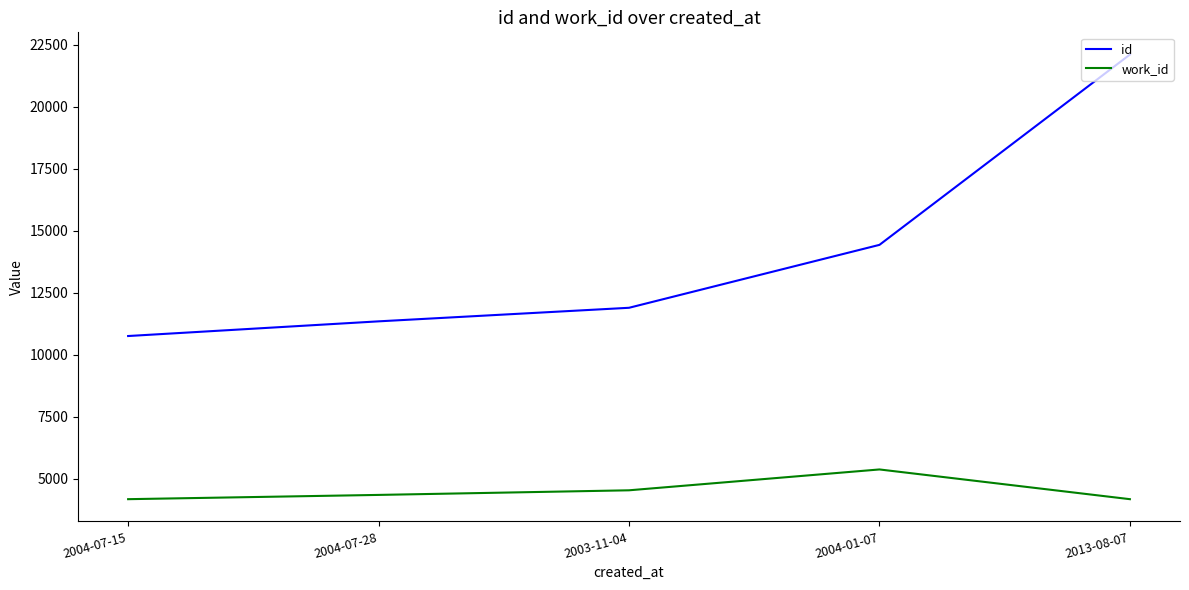

What is the minimum value shown in the chart?

4167